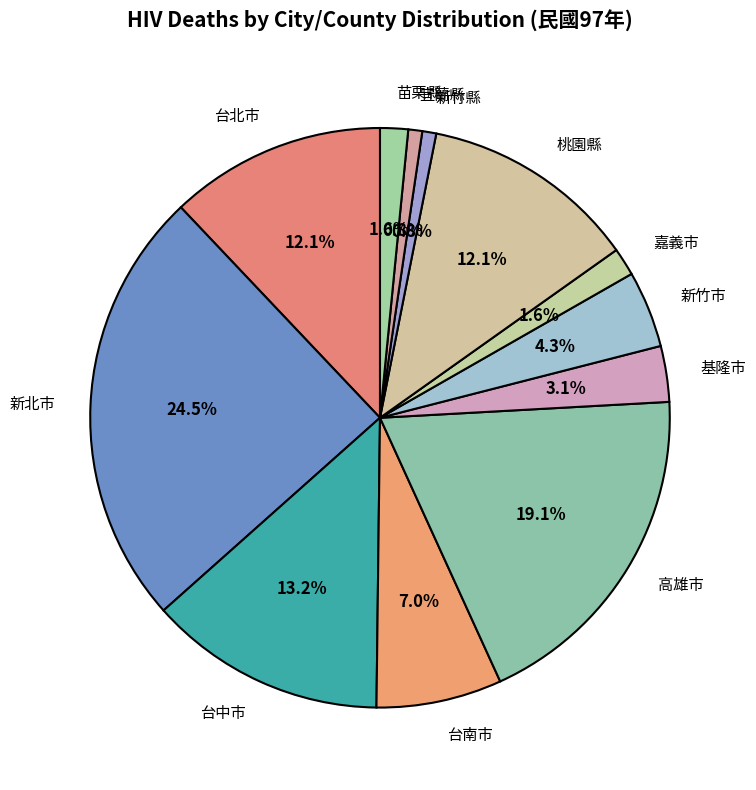

What is the largest slice in the pie chart?

新北市